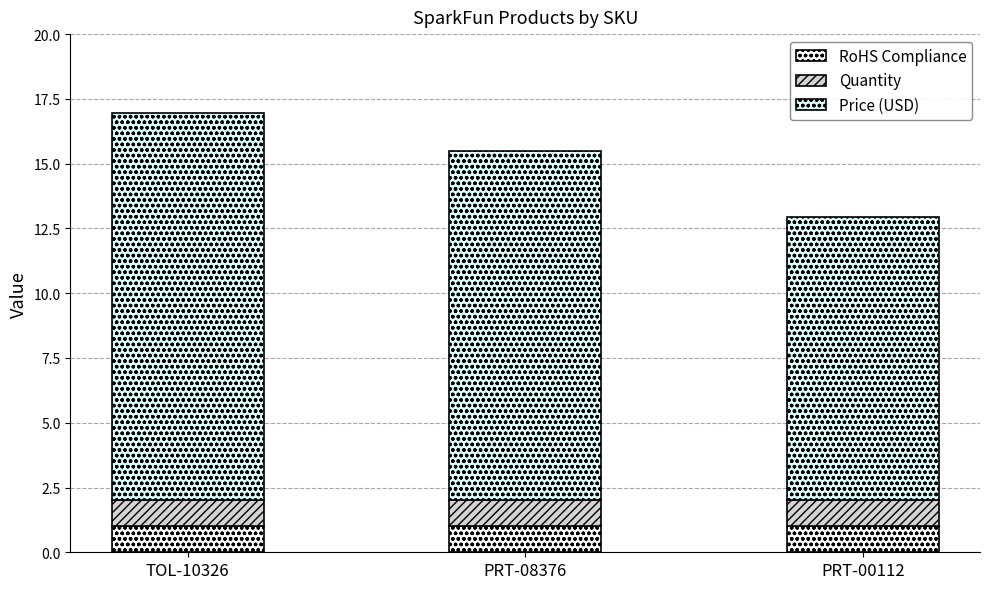

Are the bars grouped side by side (vs. stacked)?

No